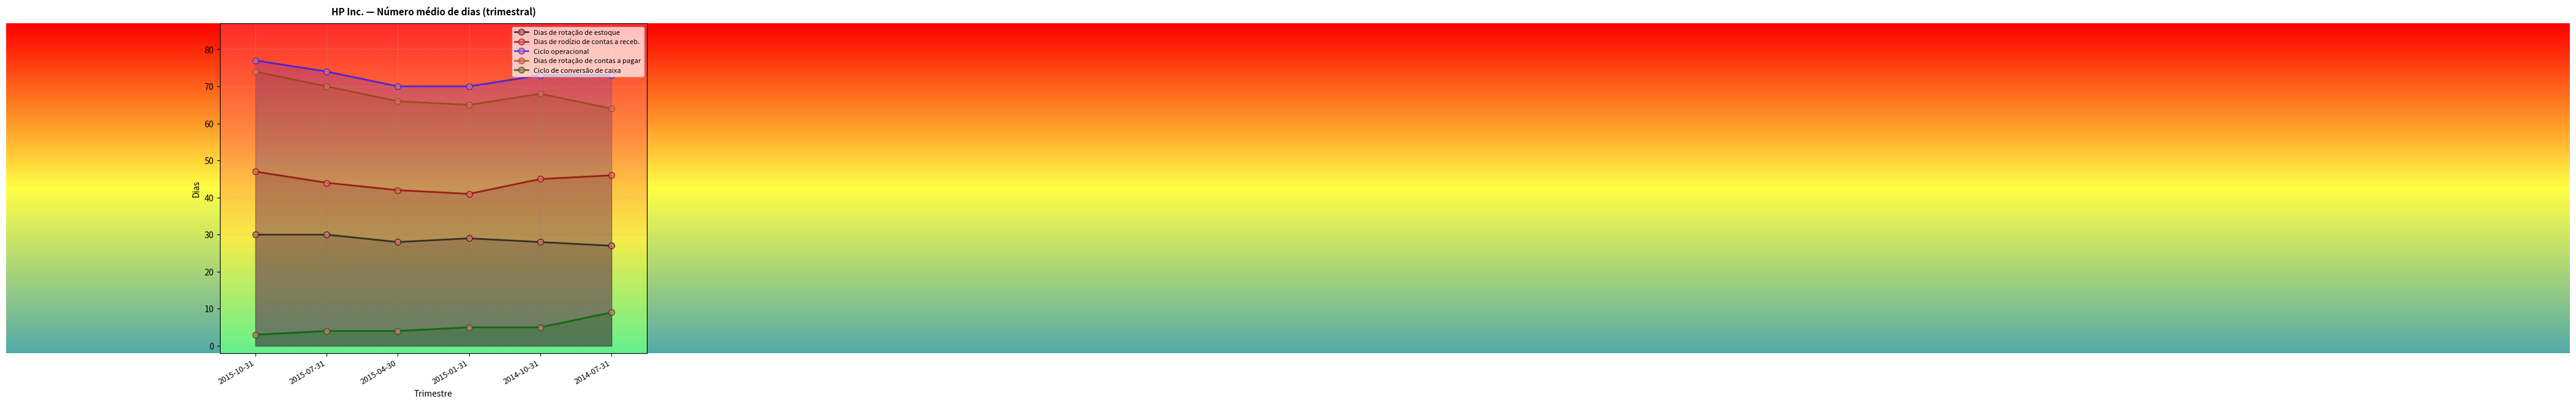

Is it true that Dias de rotação de estoque equals 47 at 2015-10-31?

False